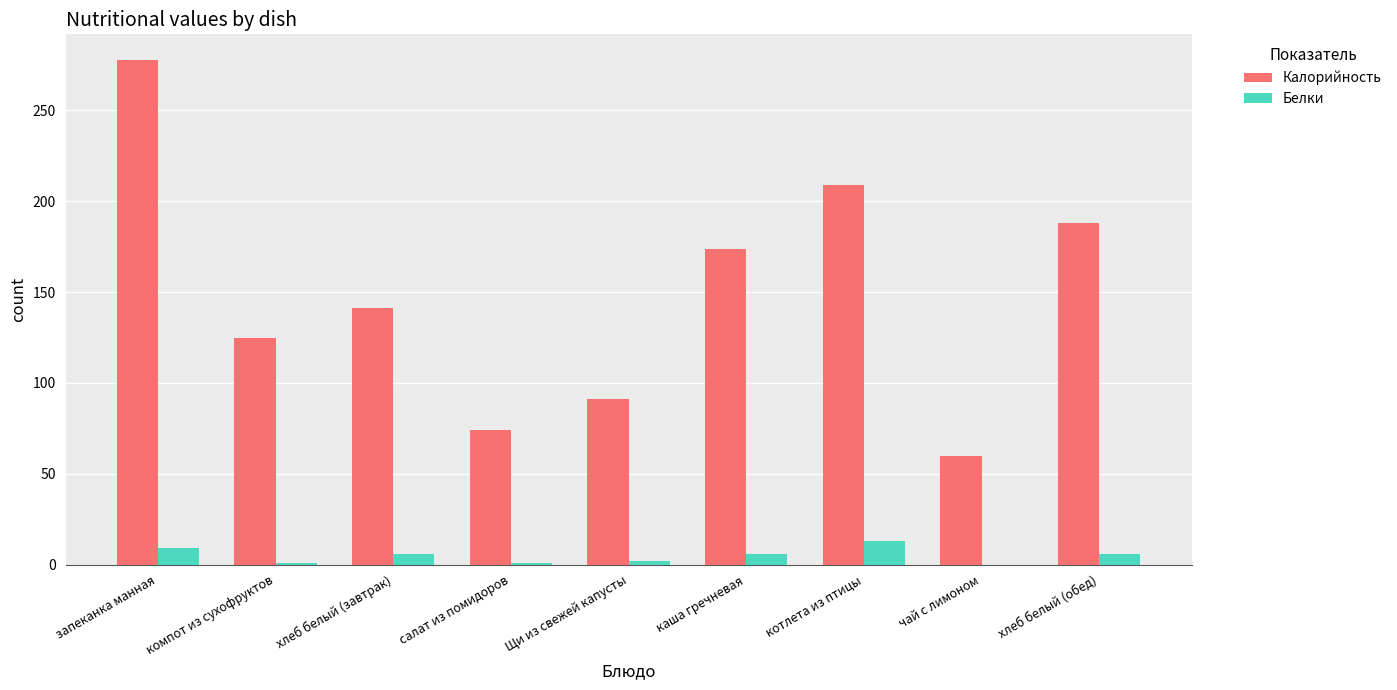

At which label does Белки first exceed 6?

запеканка манная